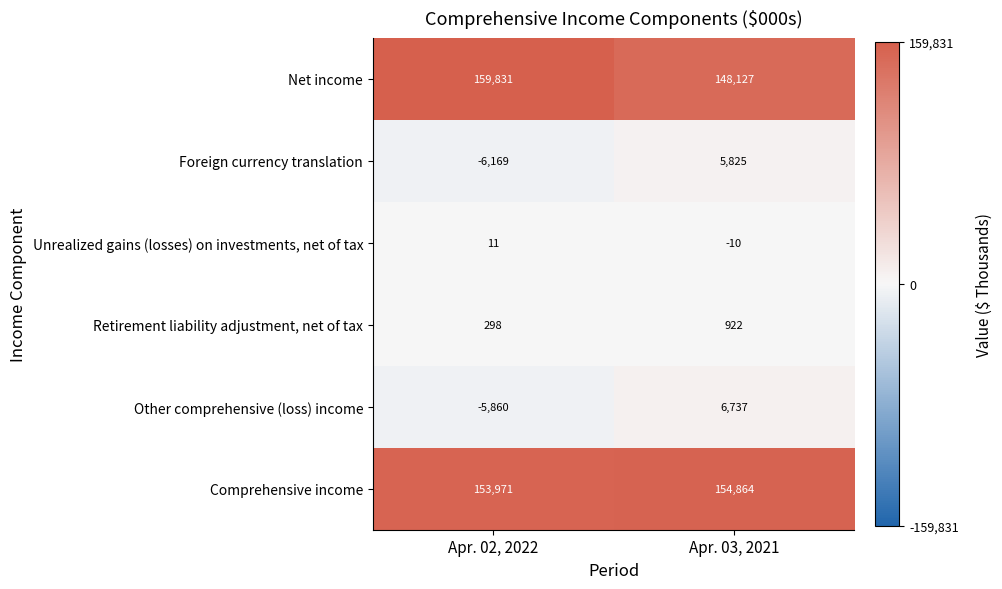

Reading left to right, list all the values displayed in this chart.

Net income: Apr. 02, 2022=159831	Apr. 03, 2021=148127
Foreign currency translation: Apr. 02, 2022=-6169	Apr. 03, 2021=5825
Unrealized gains (losses) on investments, net of tax: Apr. 02, 2022=11	Apr. 03, 2021=-10
Retirement liability adjustment, net of tax: Apr. 02, 2022=298	Apr. 03, 2021=922
Other comprehensive (loss) income: Apr. 02, 2022=-5860	Apr. 03, 2021=6737
Comprehensive income: Apr. 02, 2022=153971	Apr. 03, 2021=154864